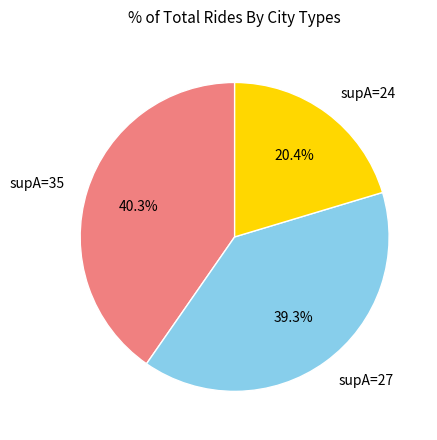

Between supA=24 and supA=35, which is larger?

supA=35